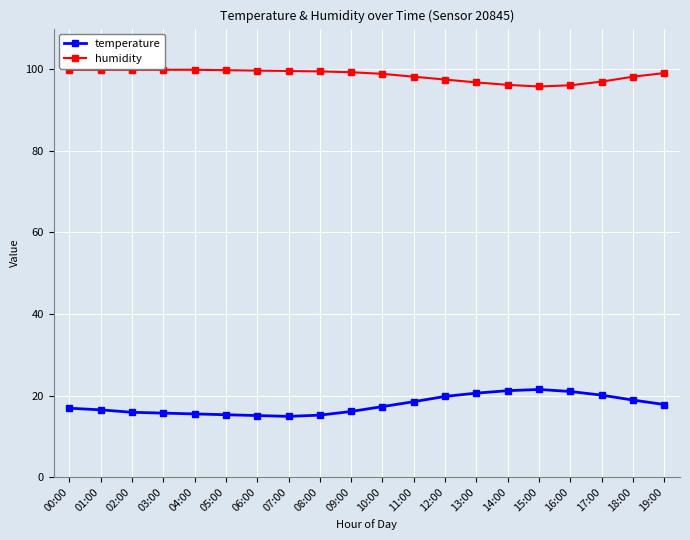

True or false: temperature and humidity intersect in this chart.

False